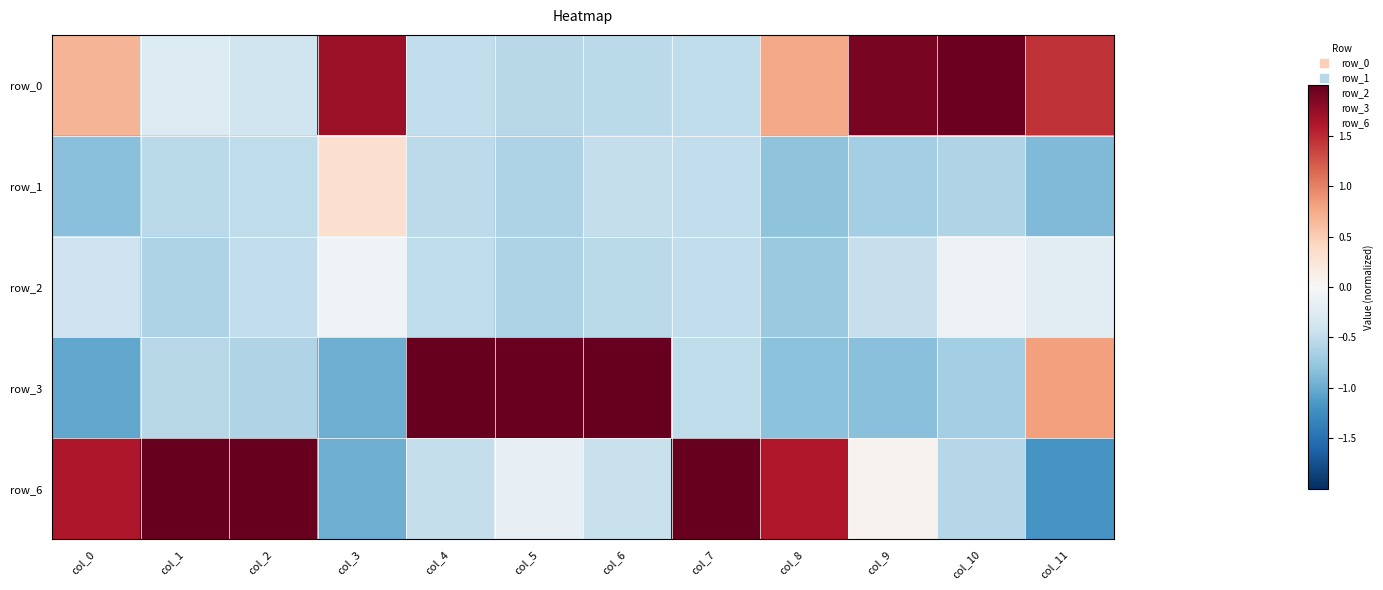

Which series has the largest total across all categories?

row_0